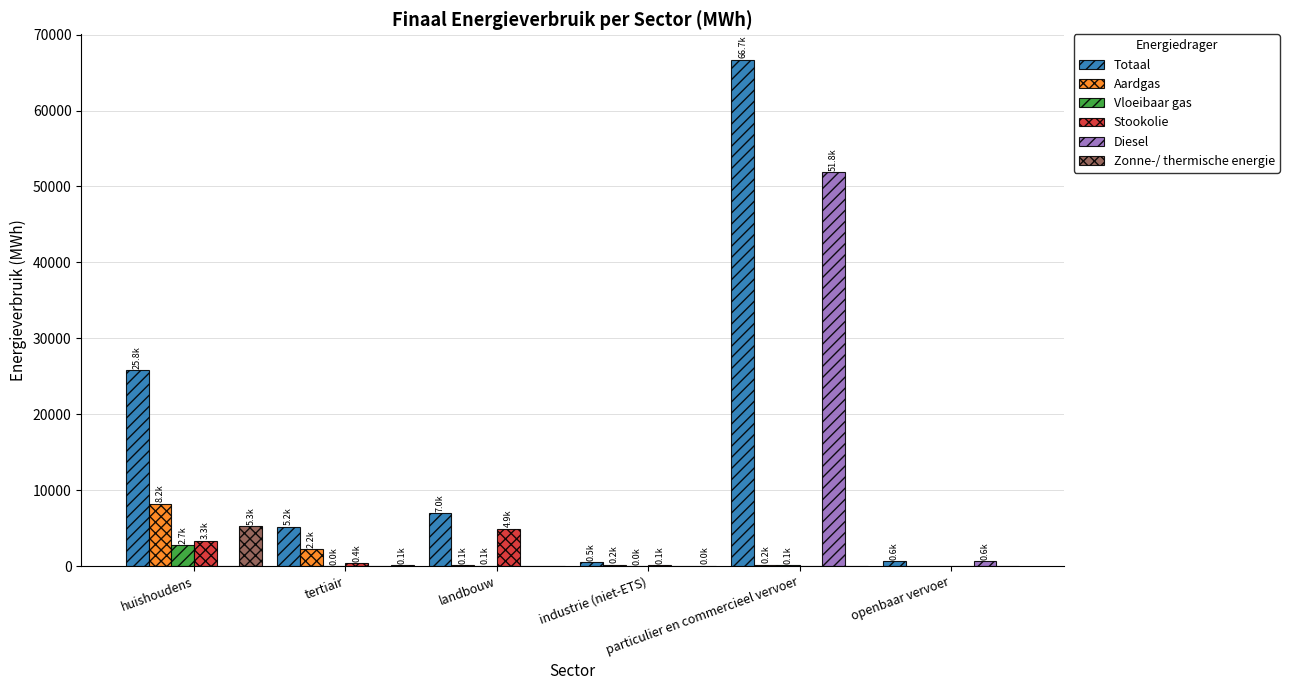

How many values in the Totaal series exceed 6966?

3